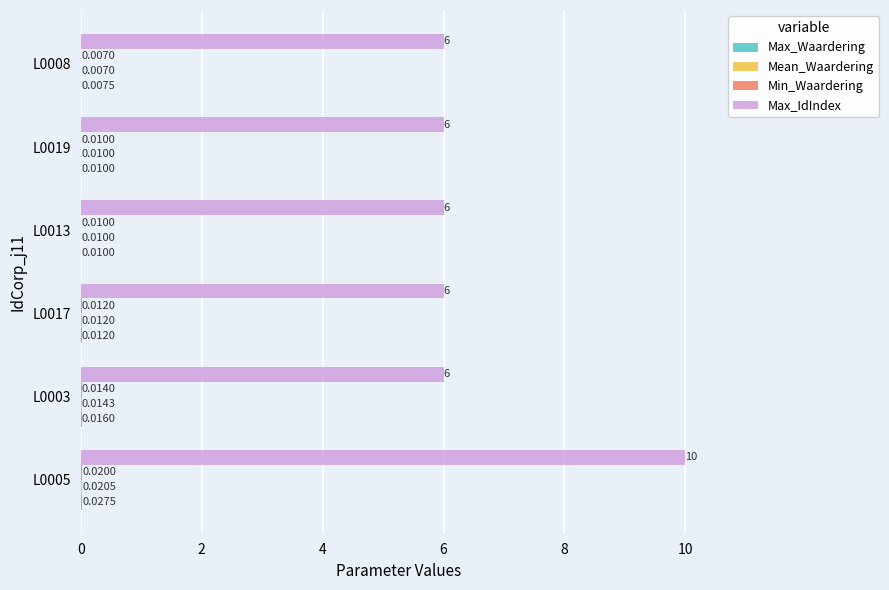

What is the total value across all series at L0003?

6.0